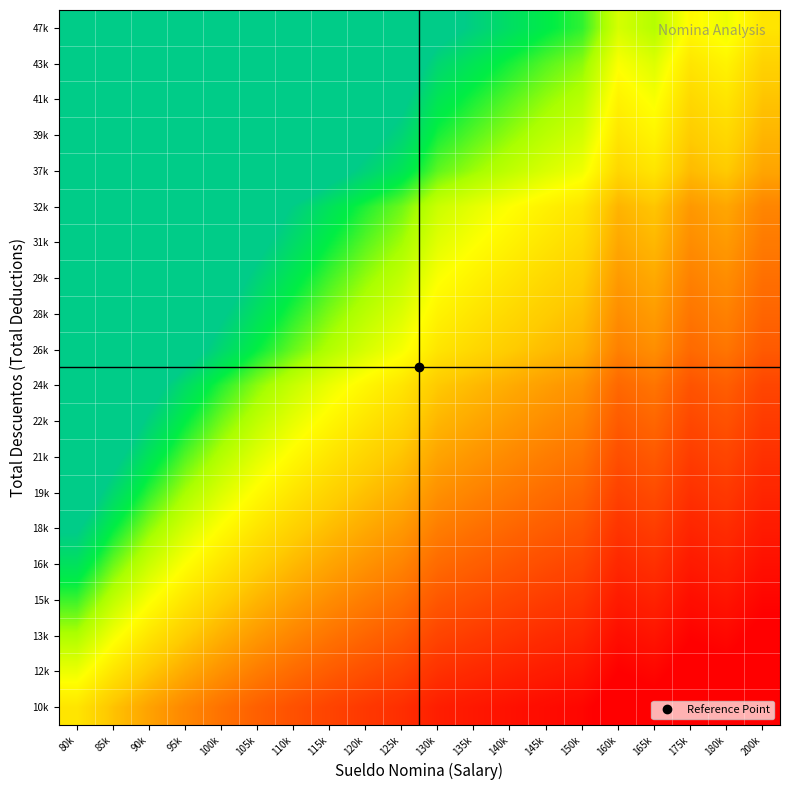

At which category does the chart reach its peak across all series?

80k